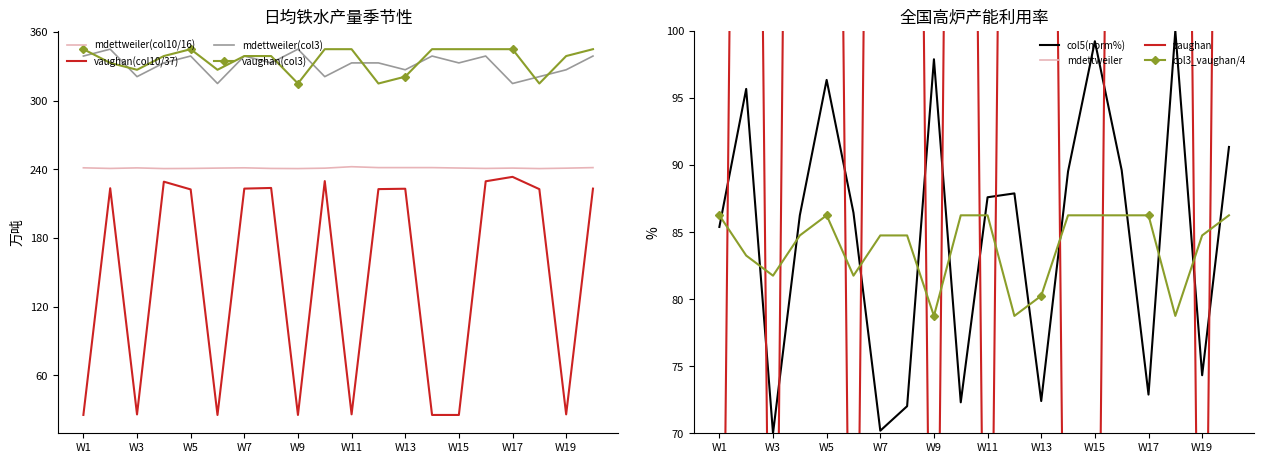

Where is the first local minimum for mdettweiler?

2